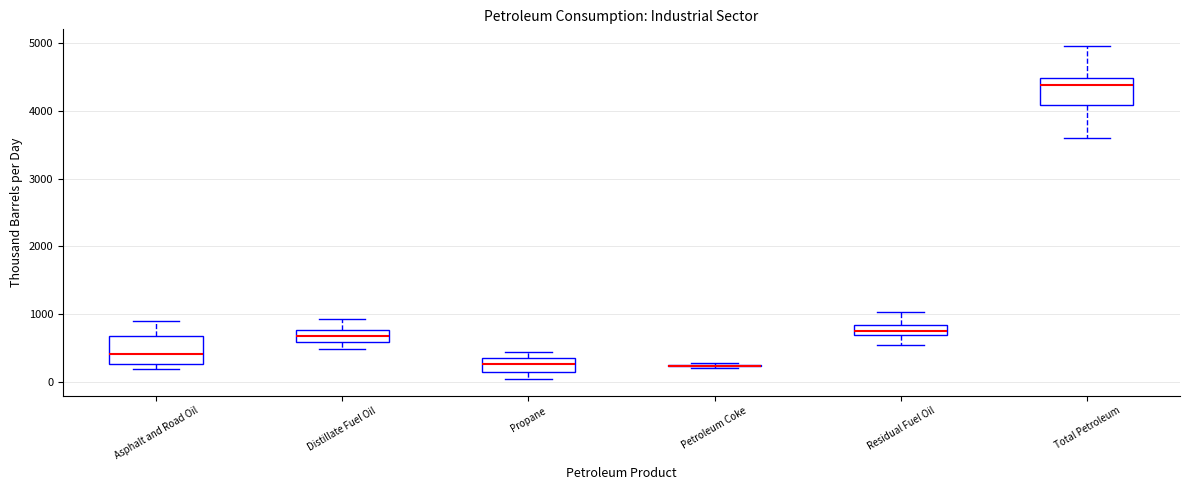

Reading left to right, read every box against the y-axis: the position of its median line, the range the box covers, and the ends of its whiskers. The values are not printed on the chart, so give them approximately, as read against the axis.

Asphalt and Road Oil: median 400, box 300 to 700, whiskers 200 to 900
Distillate Fuel Oil: median 700, box 600 to 800, whiskers 500 to 900
Propane: median 300 (inside the box), box 100 to 300, whiskers 0 to 400
Petroleum Coke: box collapsed to a line at 200, whiskers 200 to 300
Residual Fuel Oil: median 700 (inside the box), box 700 to 800, whiskers 500 to 1000
Total Petroleum: median 4400, box 4100 to 4500, whiskers 3600 to 5000